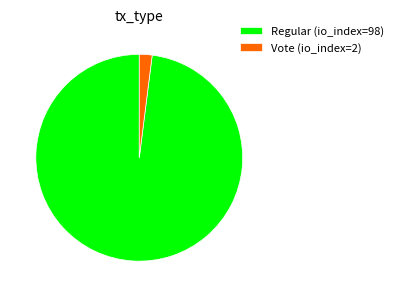

Rank the categories by value from highest to lowest.

Regular (io_index=98), Vote (io_index=2)